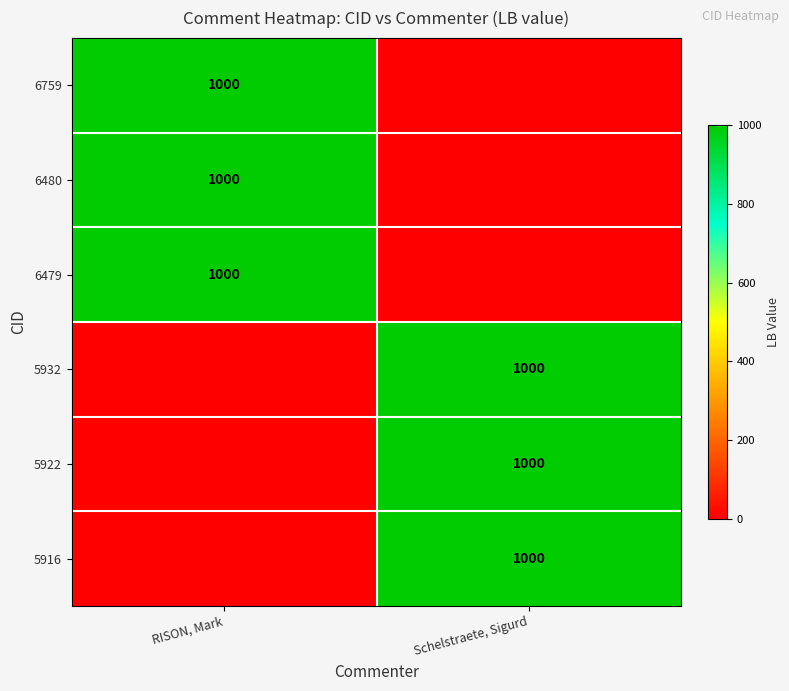

The 5916 series shows 1000 at Schelstraete, Sigurd. True or false?

True